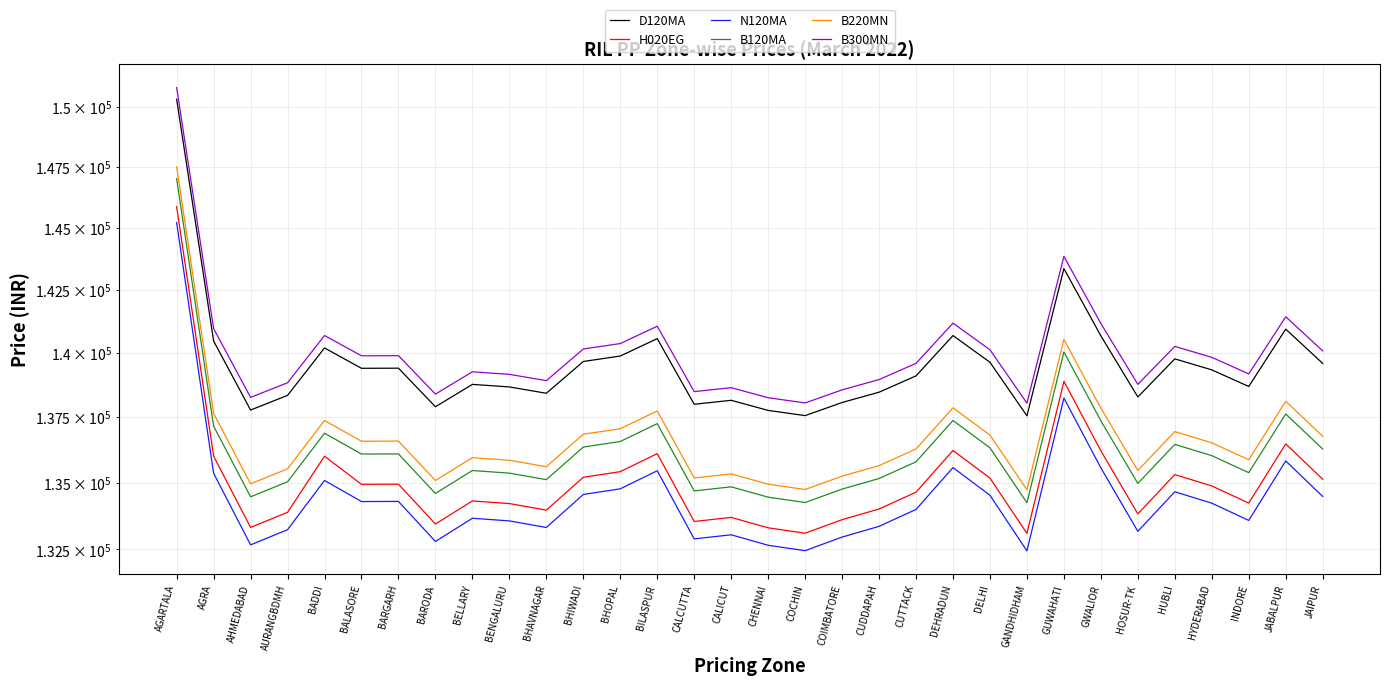

What position from the left is HOSUR-TK?

27